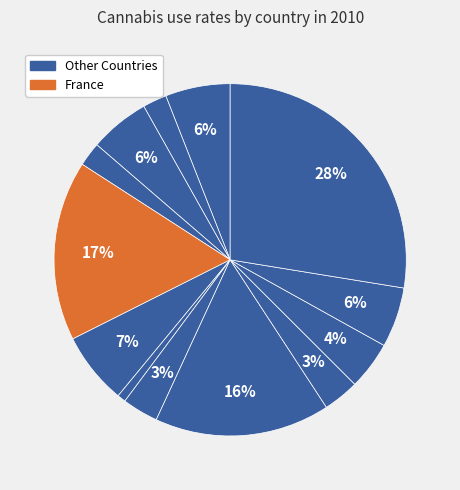

Is there a majority slice in this chart?

No